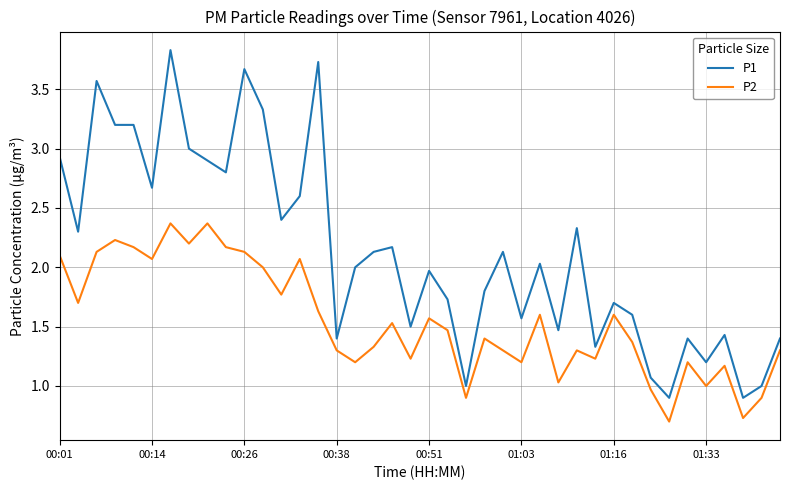

Which series has the widest spread of values?

P1